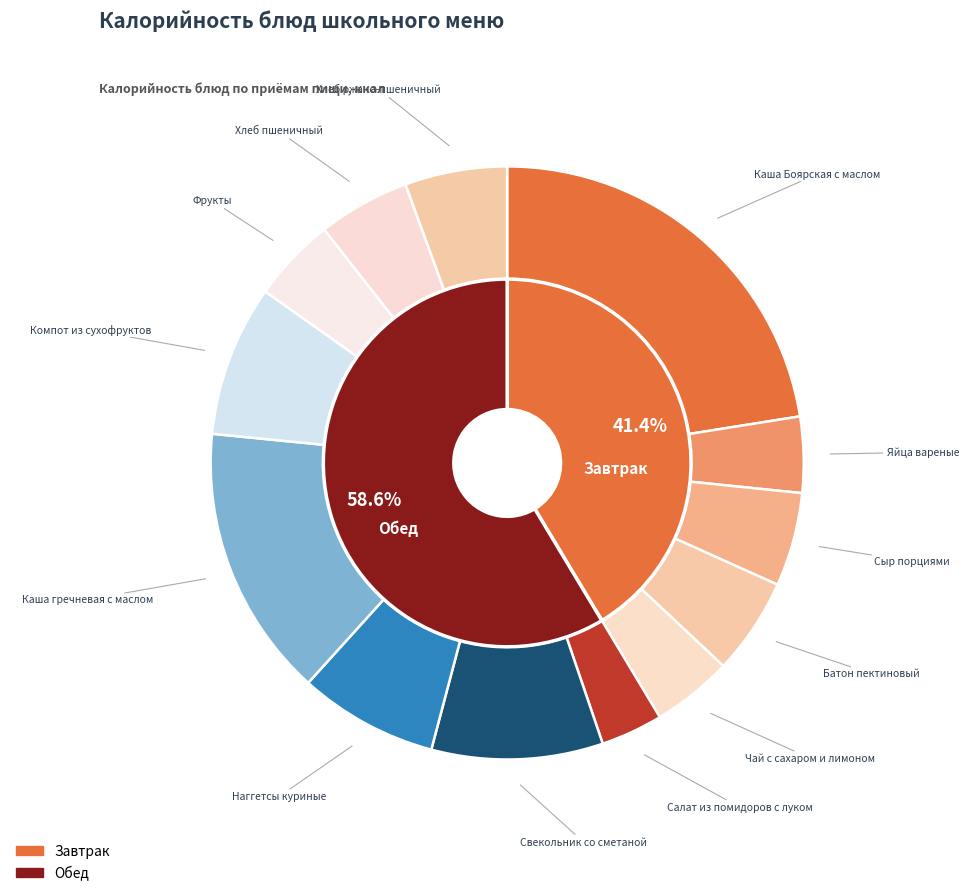

Is the sum of Яйца вареные and Салат из помидоров с луком greater than half?

No